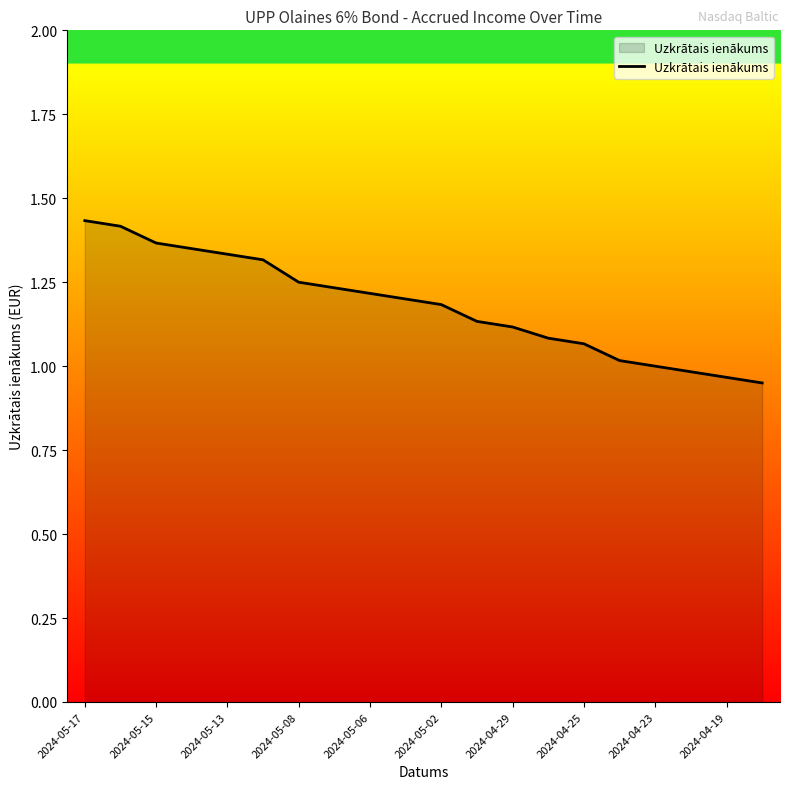

Does the chart have visible grid lines?

No